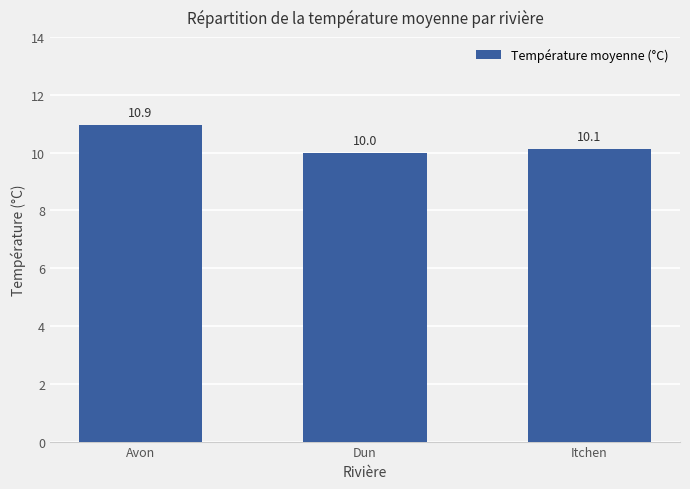

Which category has the highest value across all series?

Avon